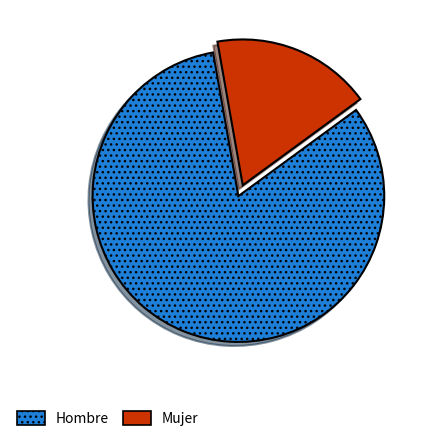

Do Hombre and Mujer together represent more than half of the pie?

Yes